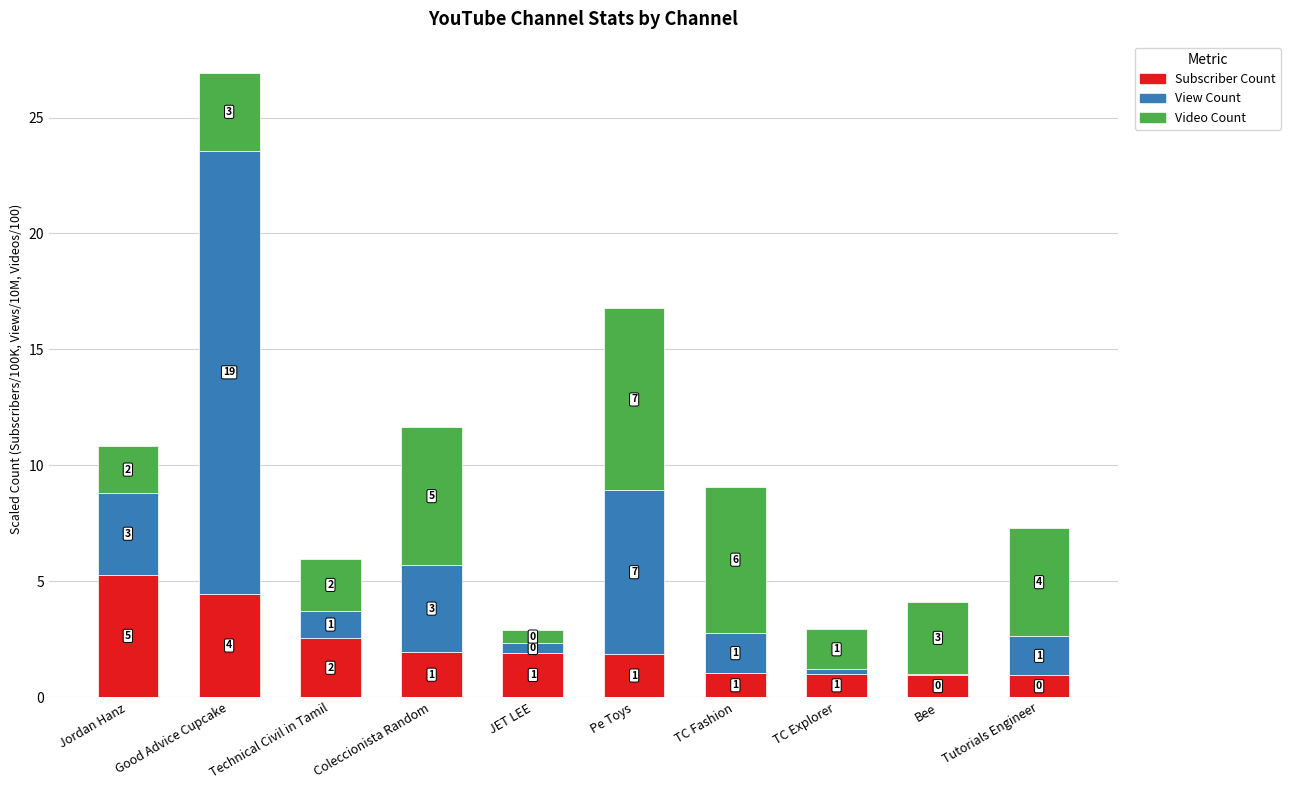

What are all the series names shown in the legend?

Subscriber Count, View Count, Video Count